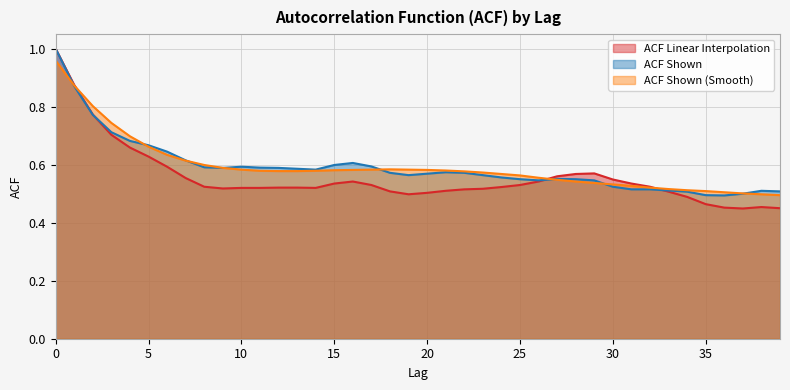

Which series has the largest range (max minus min)?

ACF Linear Interpolation